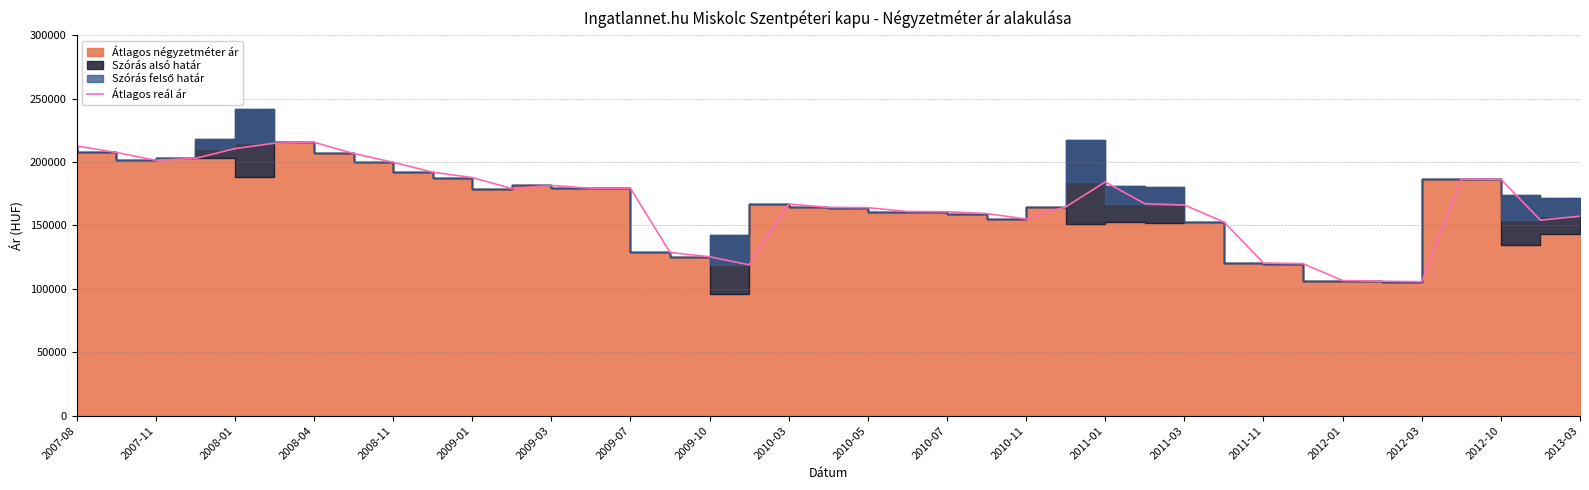

What is the sum of all values?

6553558